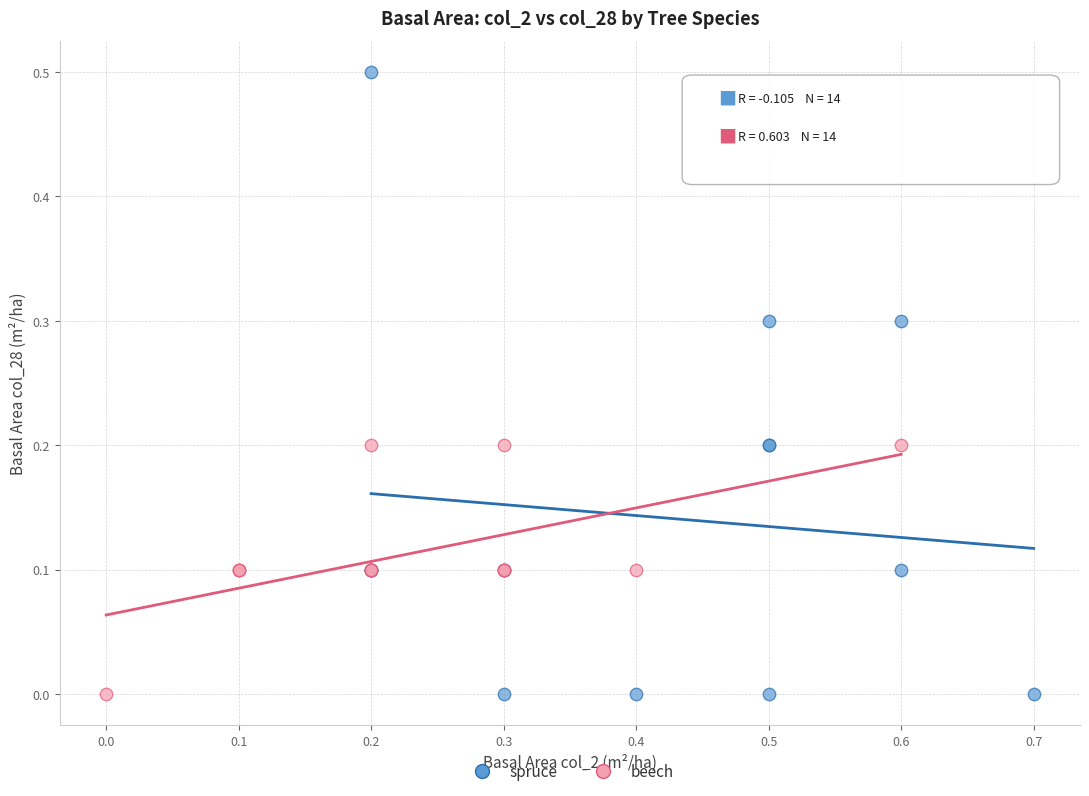

Which series has the largest Y range (max minus min)?

spruce